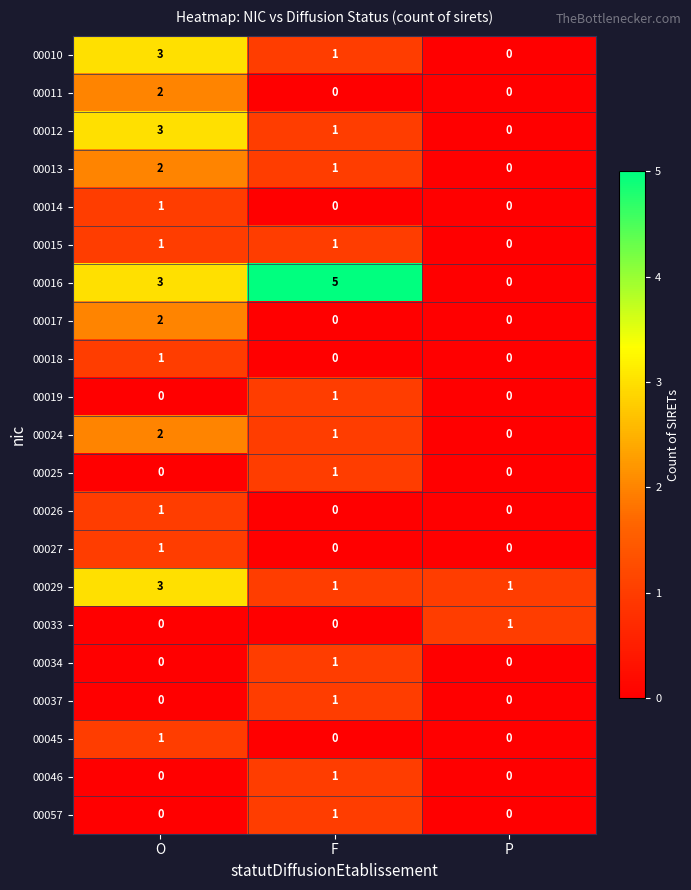

Which series has the largest range (max minus min)?

00016